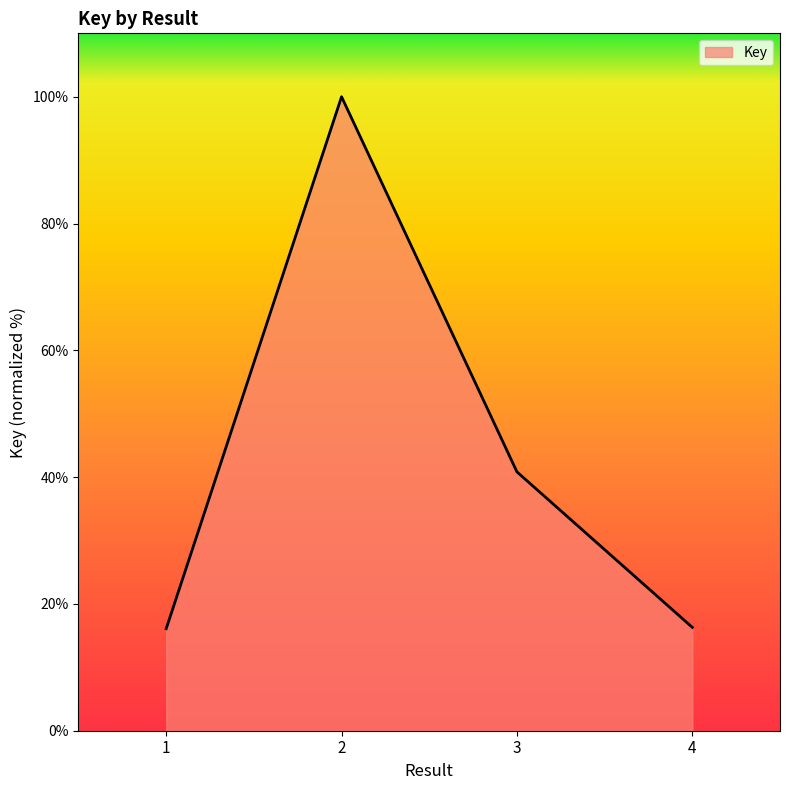

The chart shows a value of 53.2 at 3. True or false?

False